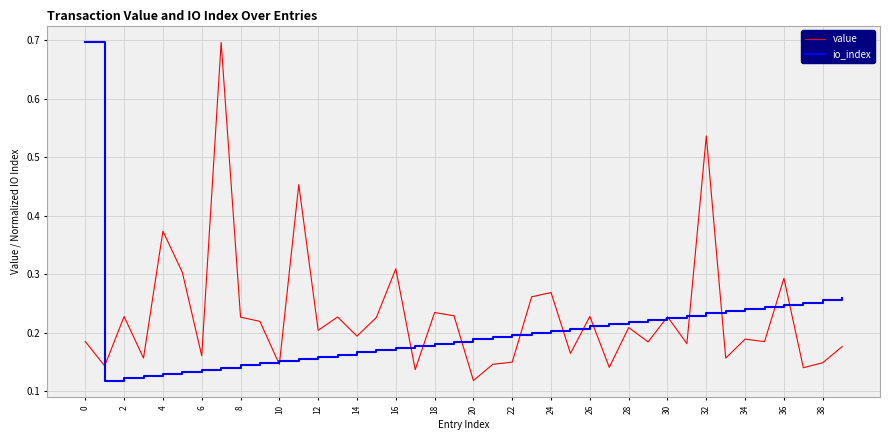

What is the maximum value shown in the chart?

0.7